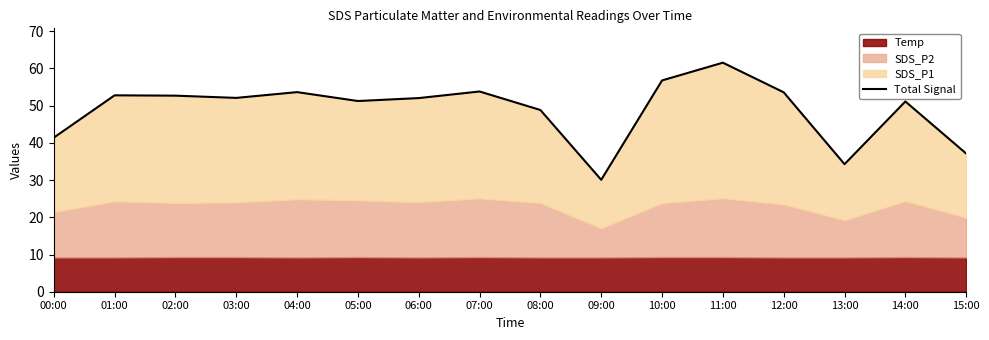

Is it true that the value at 07:00 is 53.8?

True